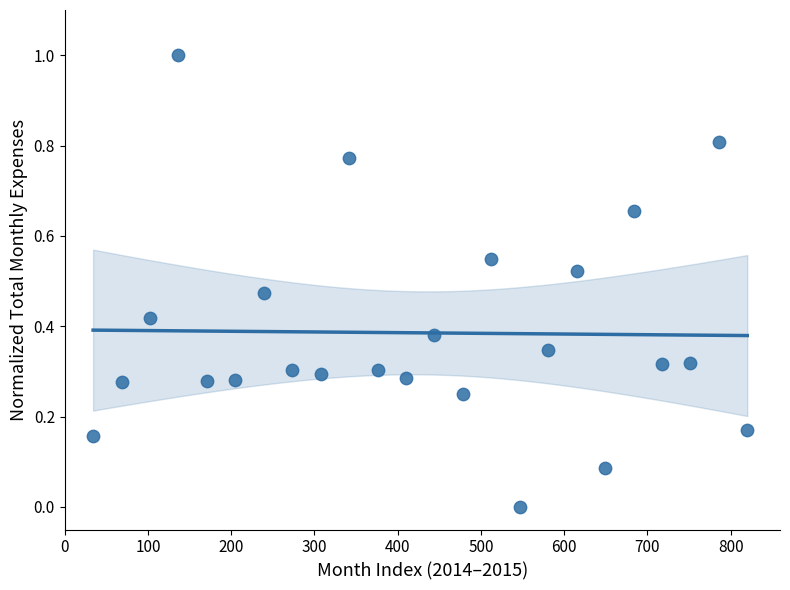

What is the range of Y values (max minus min)?

1.0